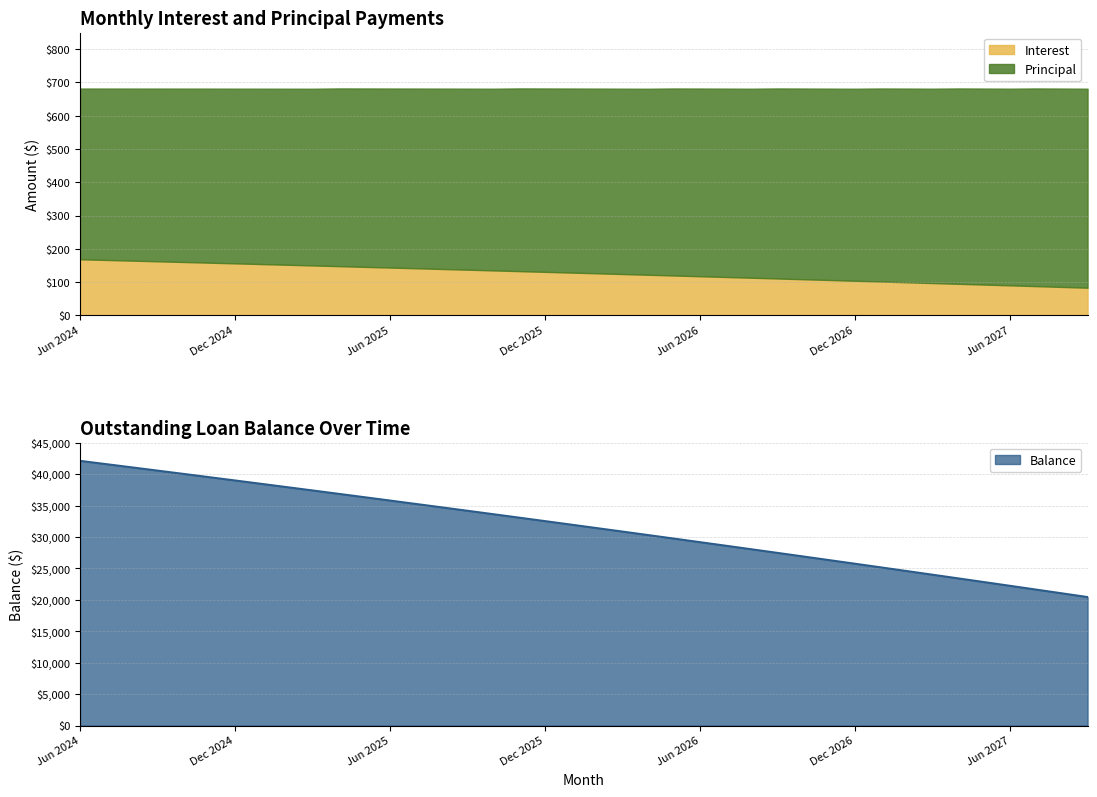

At which label does Interest reach its peak?

Jun 2024